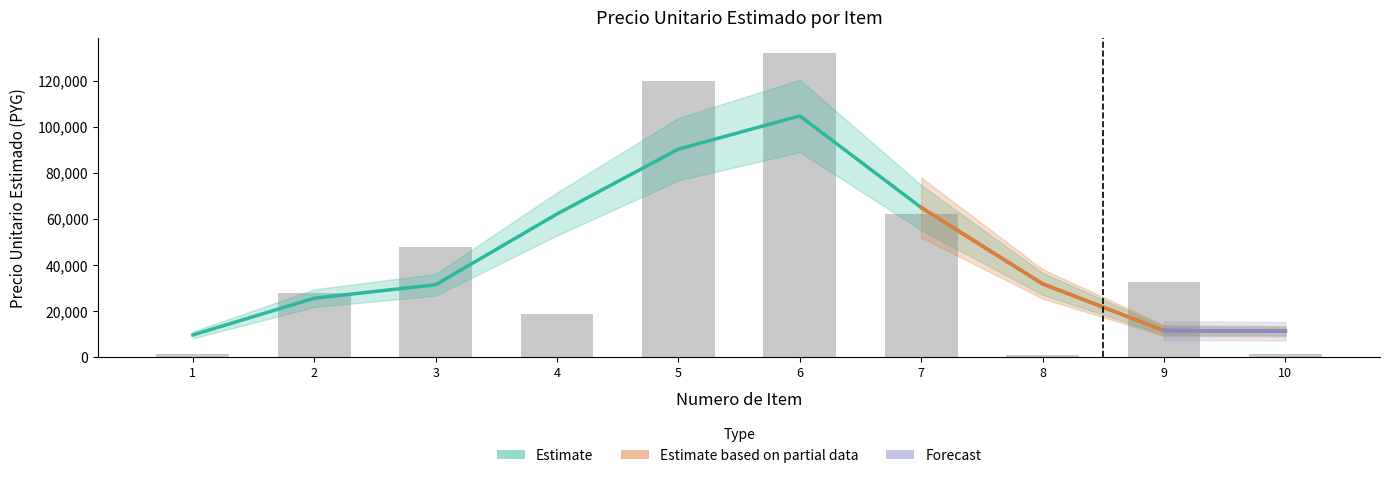

What is the value of the 4th bar from the left?

18825